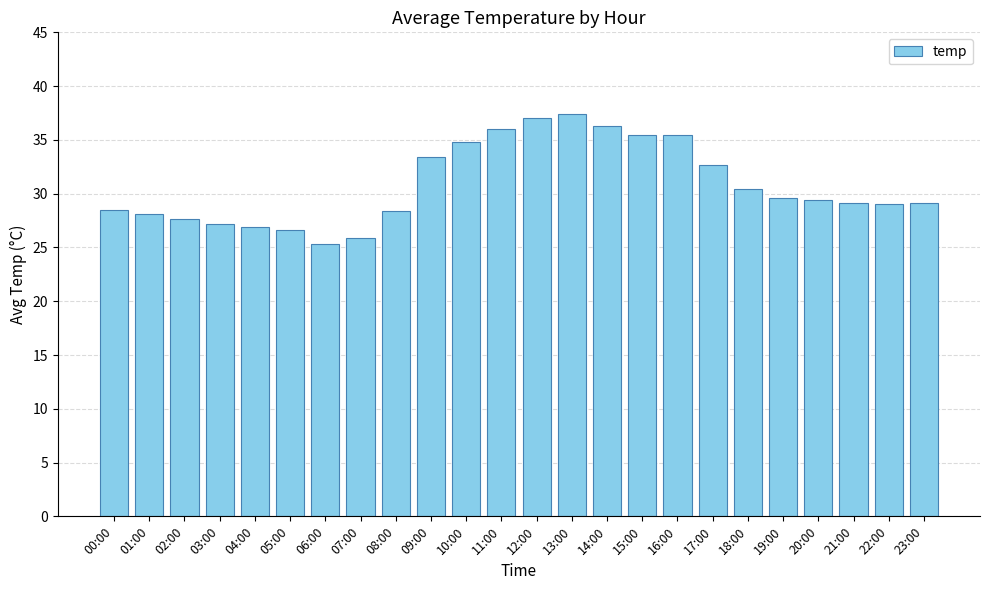

True or false: the data shows 27.2 at 03:00.

True